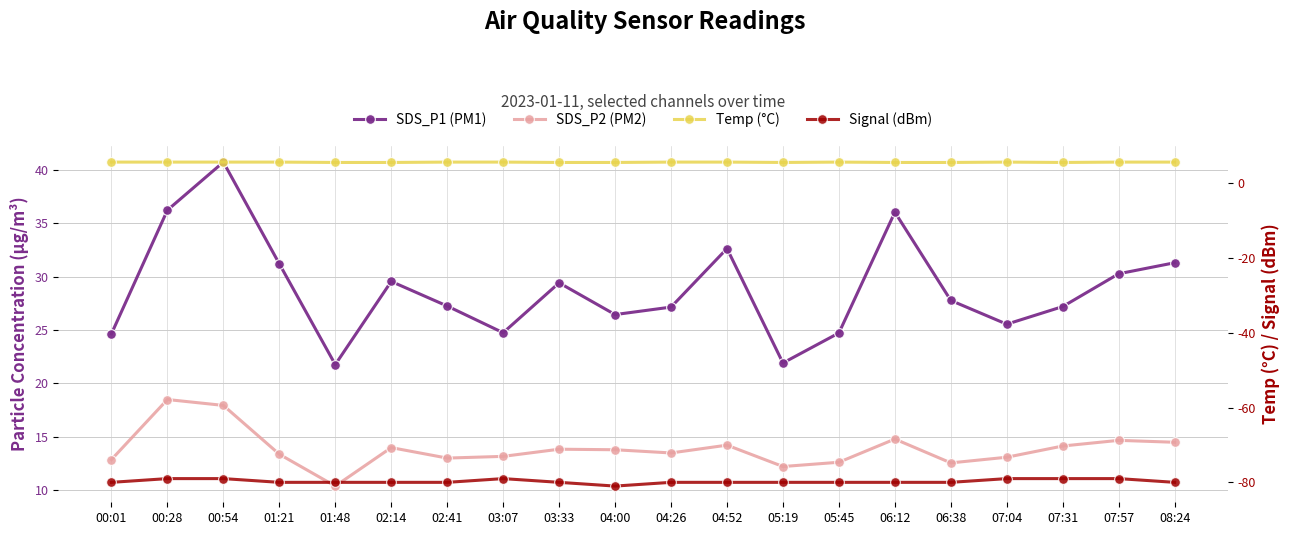

Is this an area chart (filled region under the line)?

No